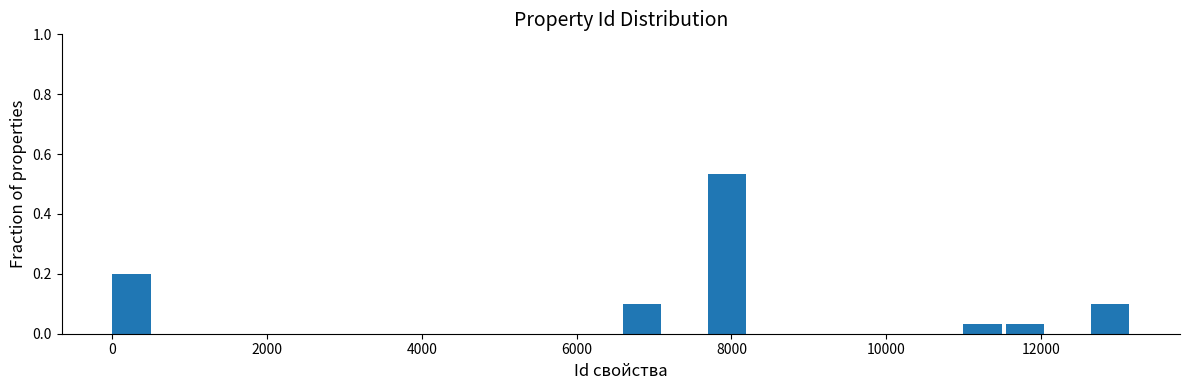

Read against the x-axis, roughly where is the centre of the tallest bar?

8000